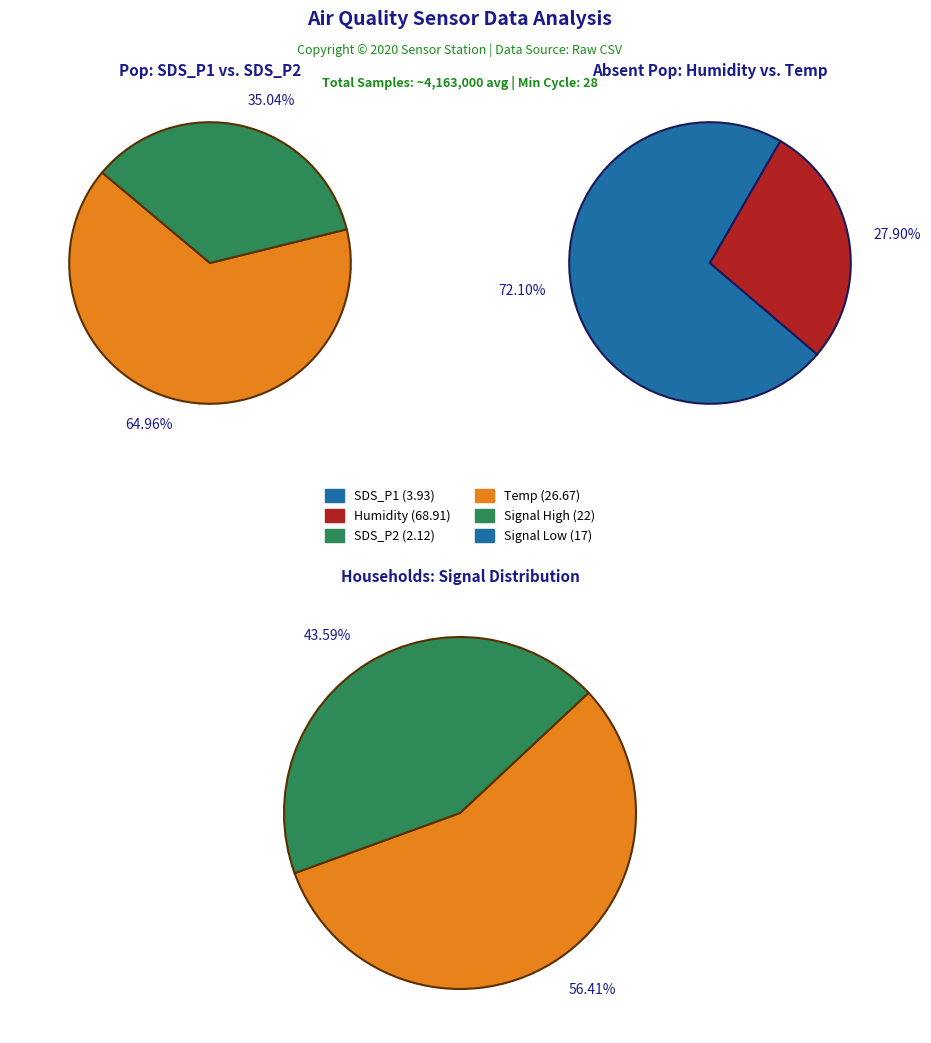

Is there a majority slice in this chart?

Yes